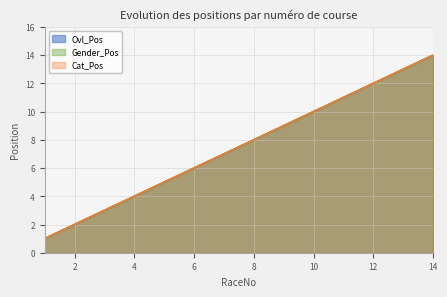

At 7, list the series in order from smallest to largest.

Ovl_Pos, Gender_Pos, Cat_Pos